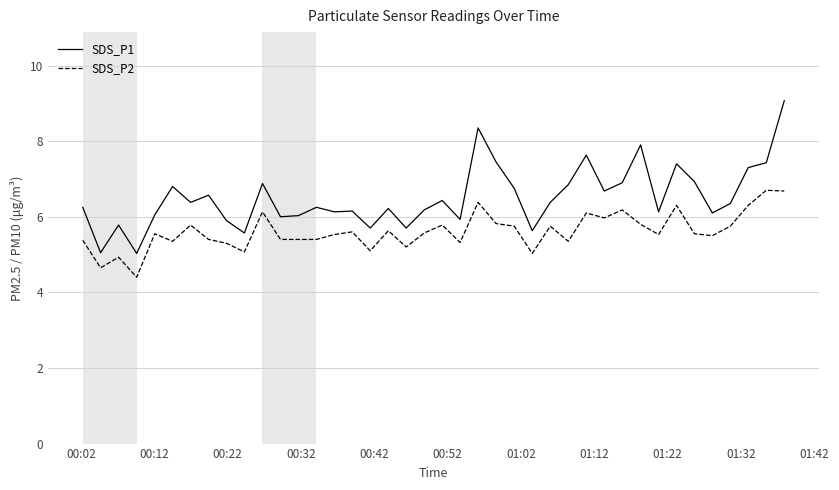

What is the minimum value for SDS_P1?

5.0